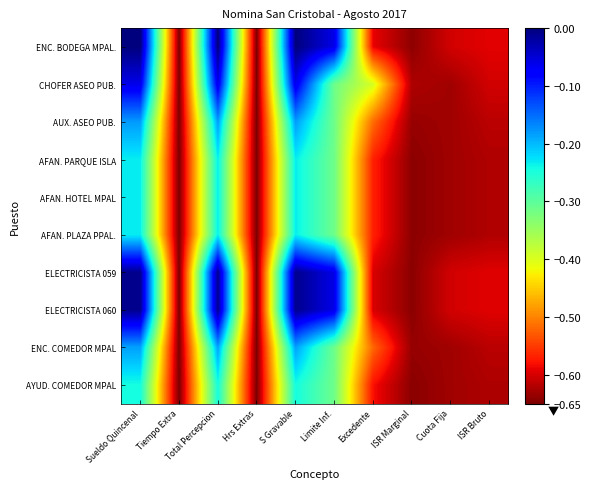

At which category is the sum across all series the highest?

Sueldo Quincenal